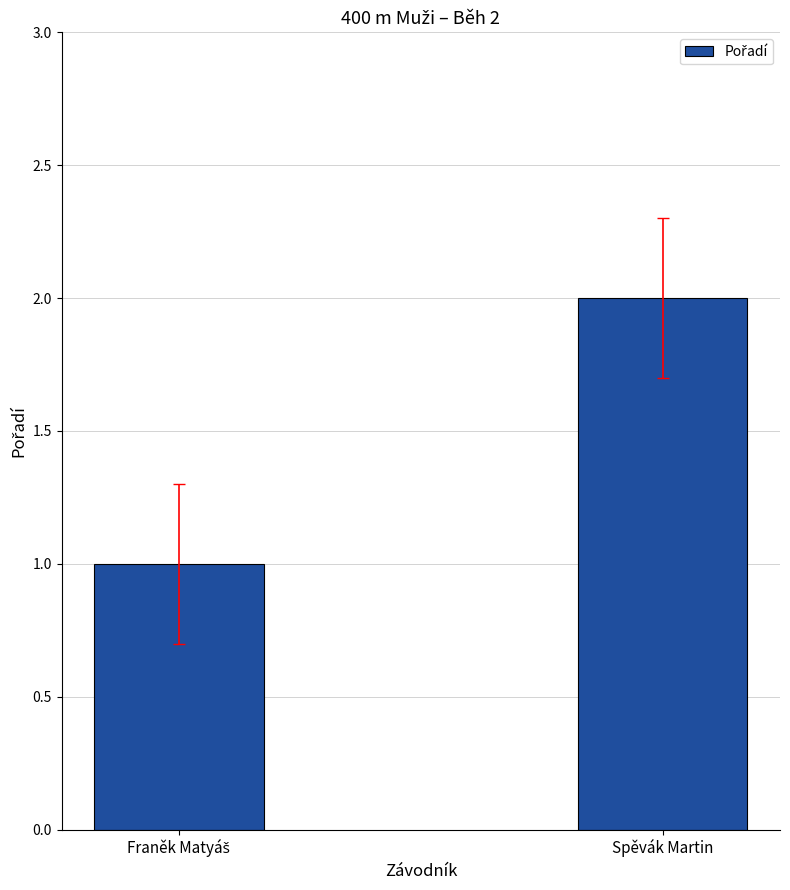

Which label corresponds to the largest value in the chart?

Spěvák Martin